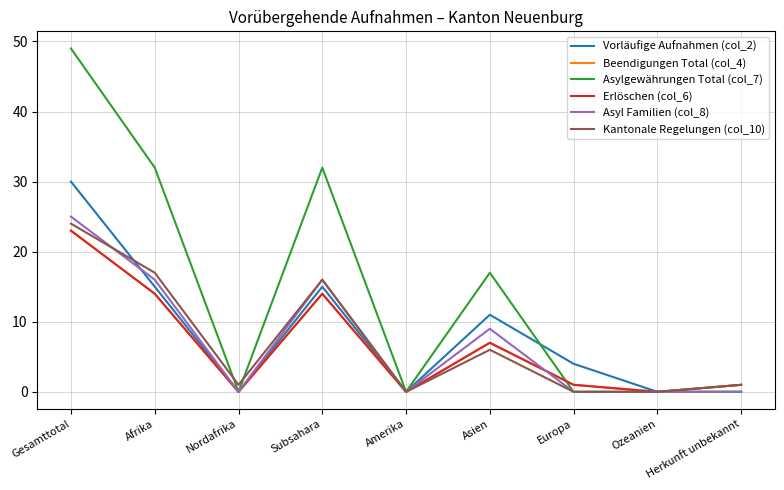

Does the chart display data point markers on the line(s)?

No